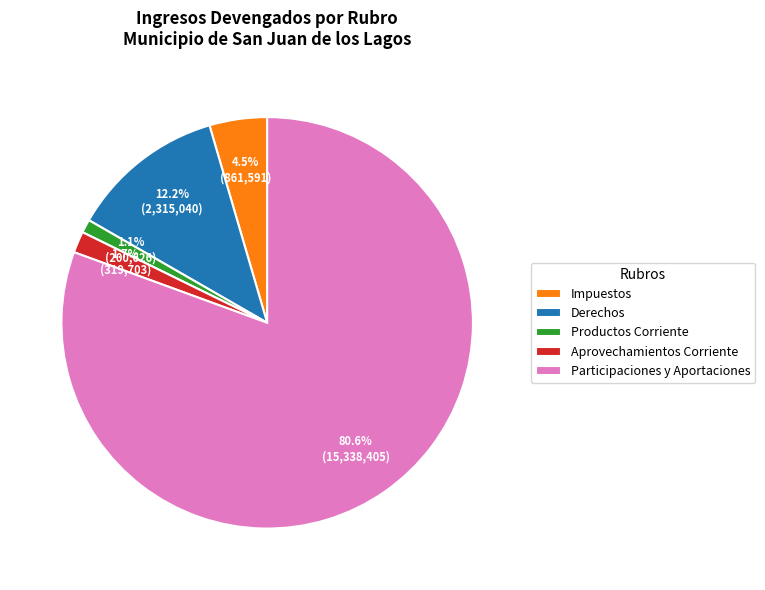

What is the ratio of the value at Derechos to the value at Aprovechamientos Corriente?

7.2